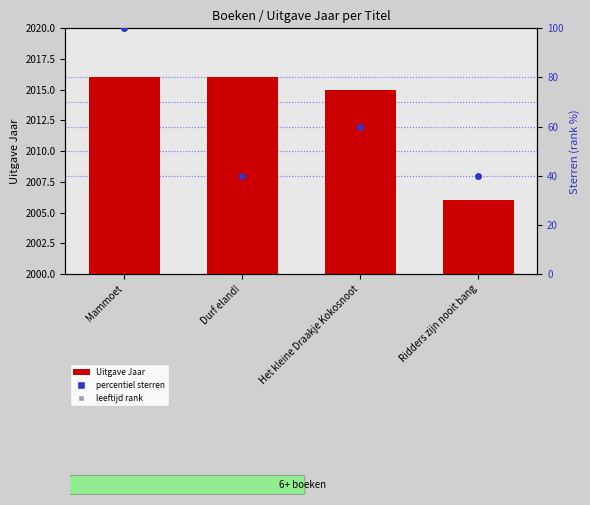

True or false: Uitgave Jaar has a value of 2837 at Mammoet.

False